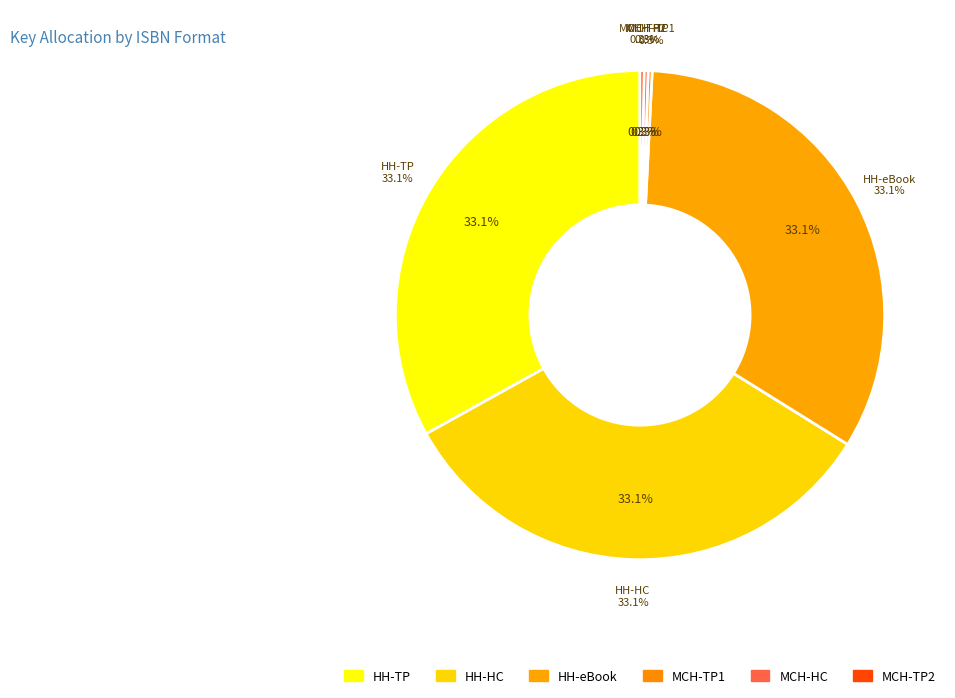

Do 9781665918107 and 9781665918114 together represent more than half of the pie?

Yes